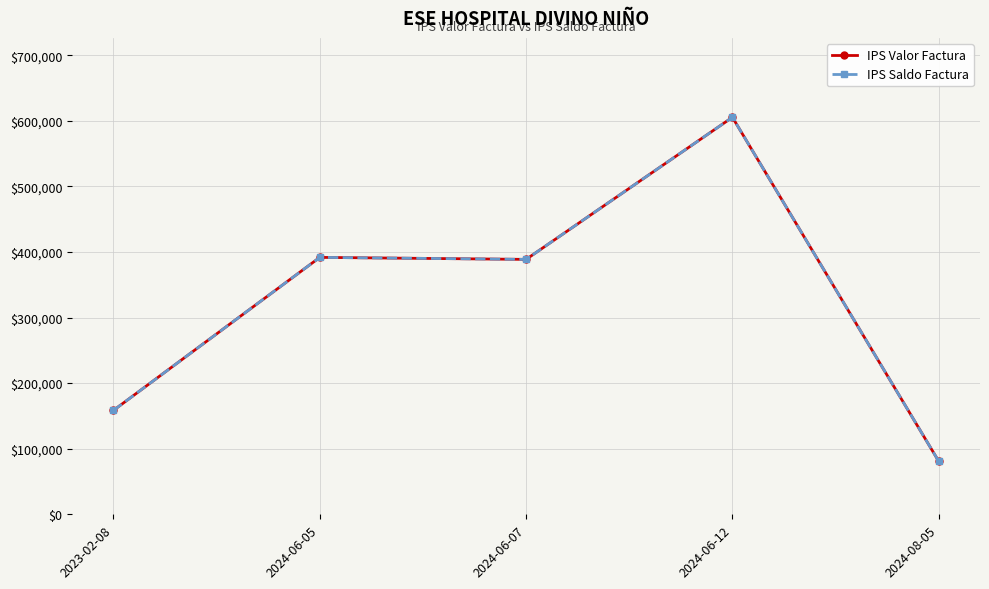

Reading left to right, transcribe all the data shown in this chart.

IPS Valor Factura: 2023-02-08=158500	2024-06-05=391727	2024-06-07=388662	2024-06-12=605315	2024-08-05=80832
IPS Saldo Factura: 2023-02-08=158500	2024-06-05=391727	2024-06-07=388662	2024-06-12=605315	2024-08-05=80832